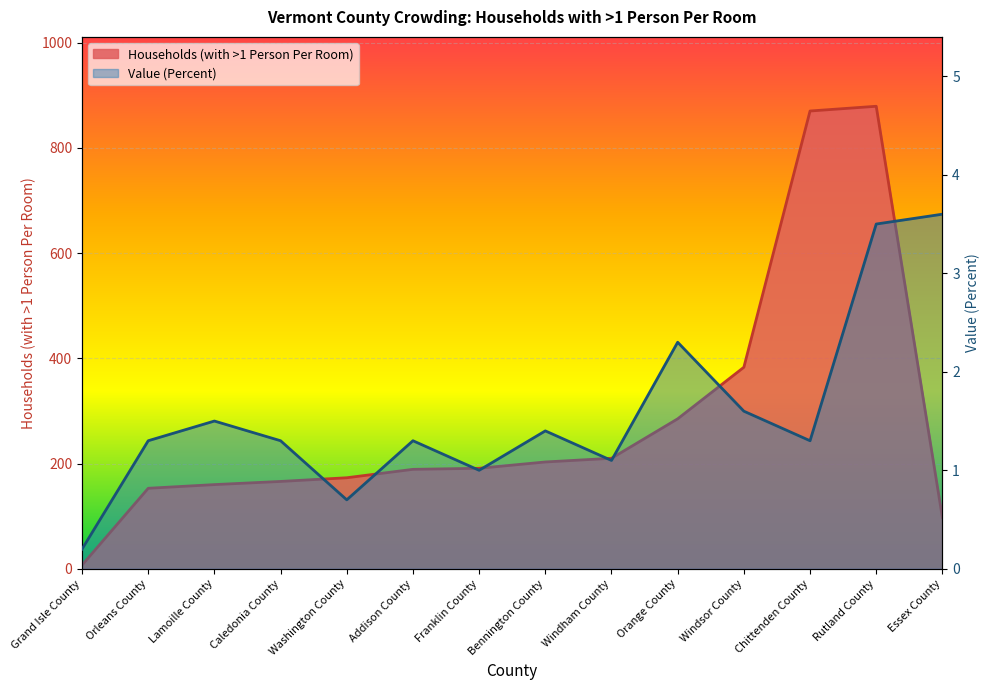

How many lines are shown in the chart?

2